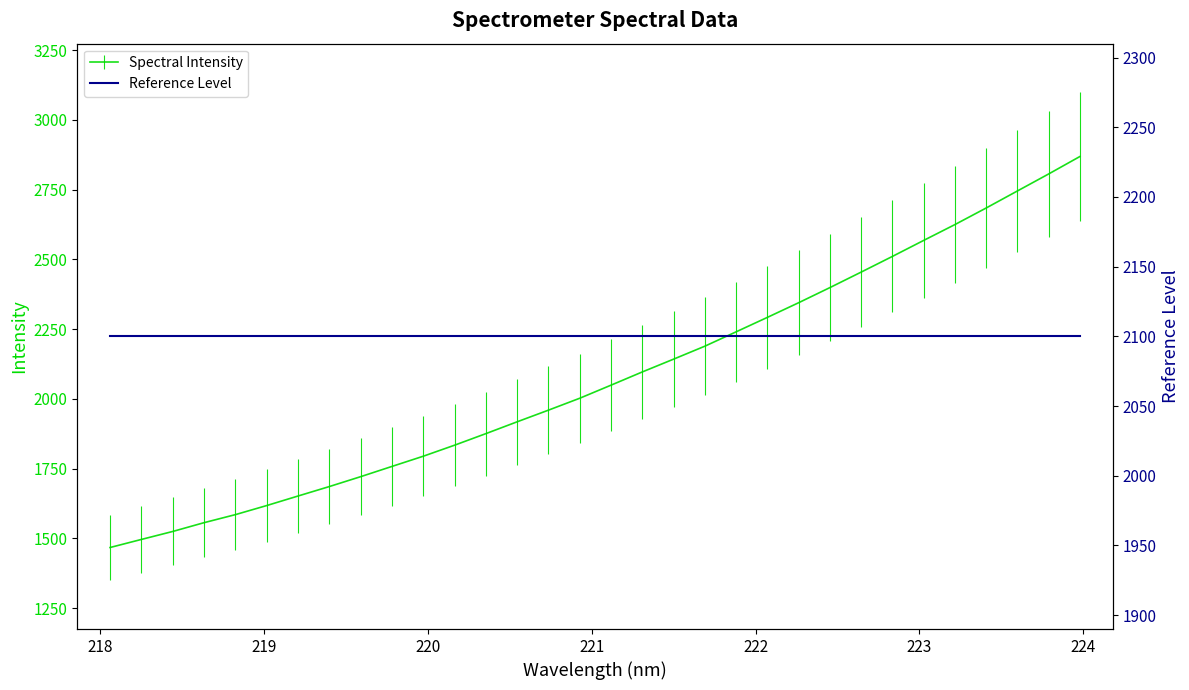

What is the difference between the maximum and second lowest values?

1372.6